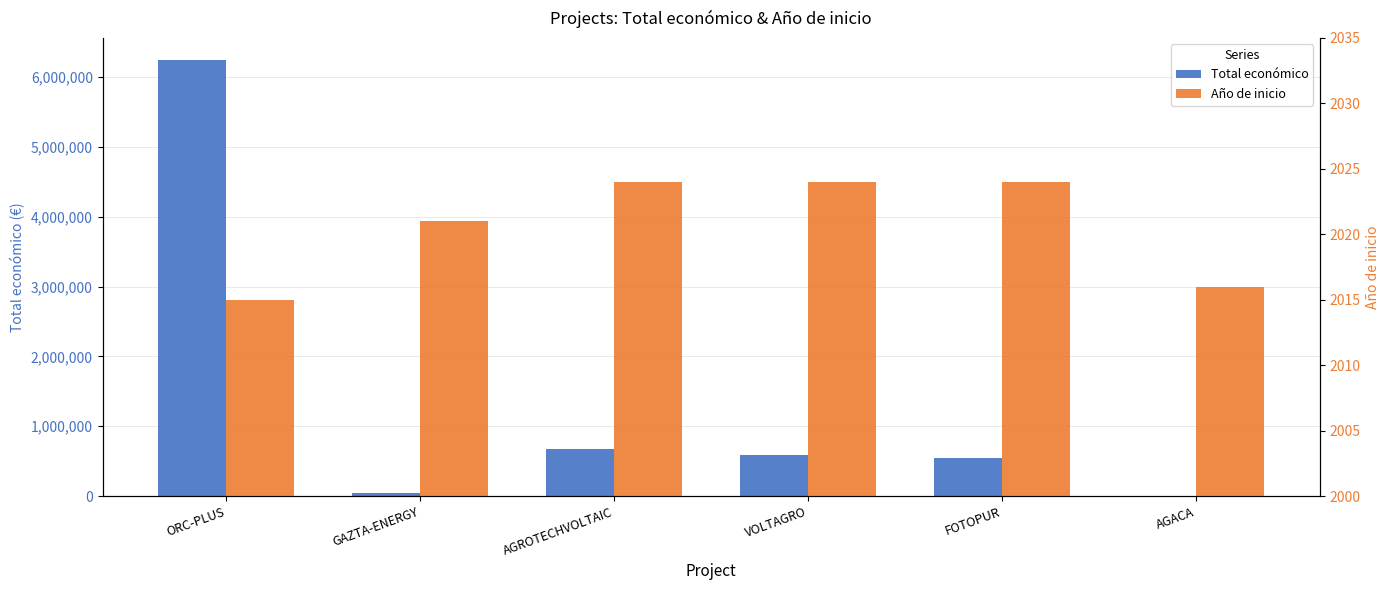

Reading left to right, list all the values displayed in this chart.

Total económico: ORC-PLUS=6249316	GAZTA-ENERGY=49977	AGROTECHVOLTAIC=672807	VOLTAGRO=585460	FOTOPUR=544746	AGACA=6000
Año de inicio: ORC-PLUS=2015	GAZTA-ENERGY=2021	AGROTECHVOLTAIC=2024	VOLTAGRO=2024	FOTOPUR=2024	AGACA=2016